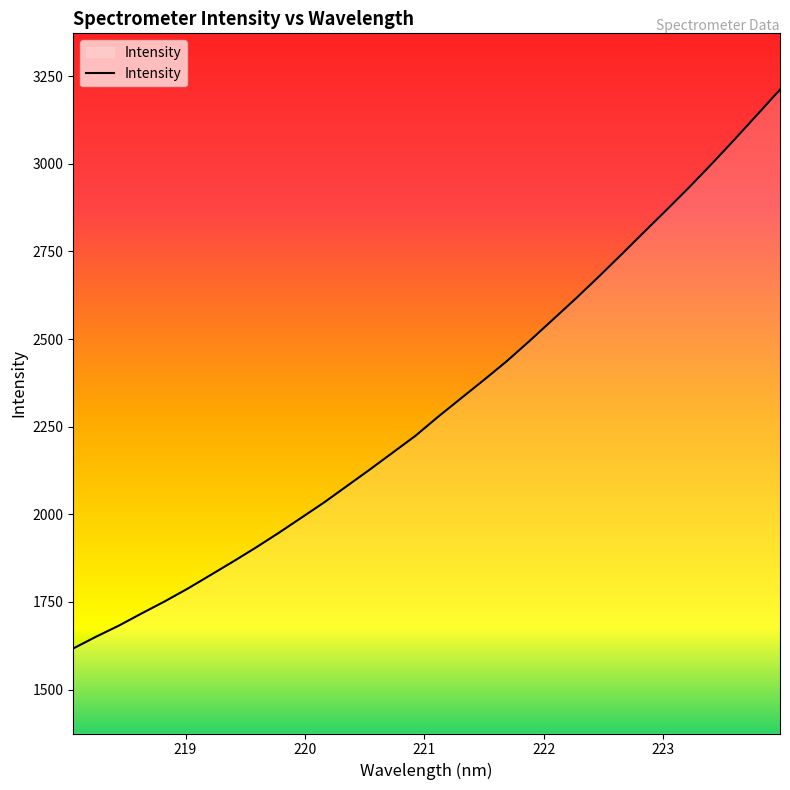

What is the difference between the maximum and minimum values?

1594.3